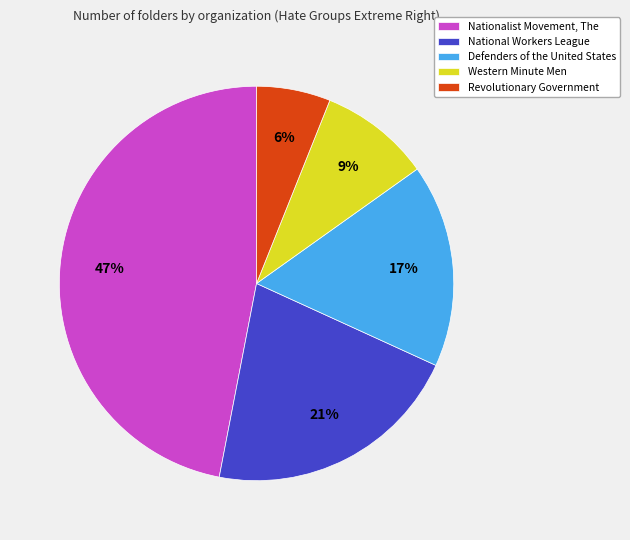

How many slices are in this pie chart?

5